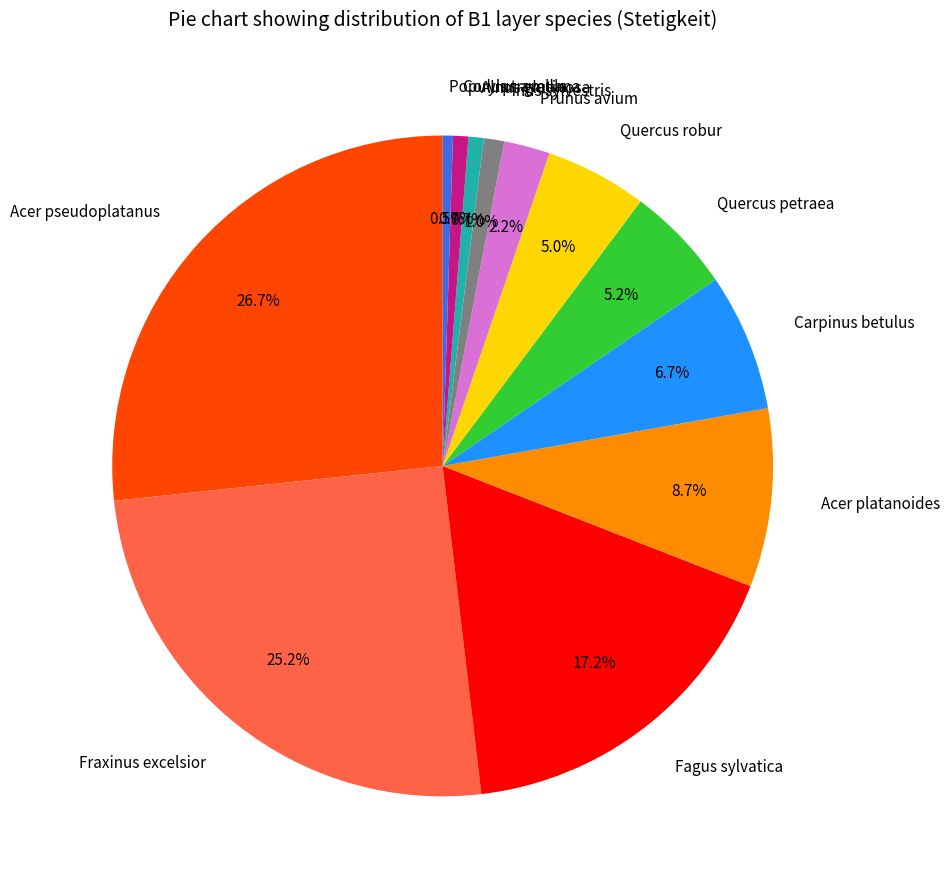

Between Fraxinus excelsior and Carpinus betulus, which is larger?

Fraxinus excelsior